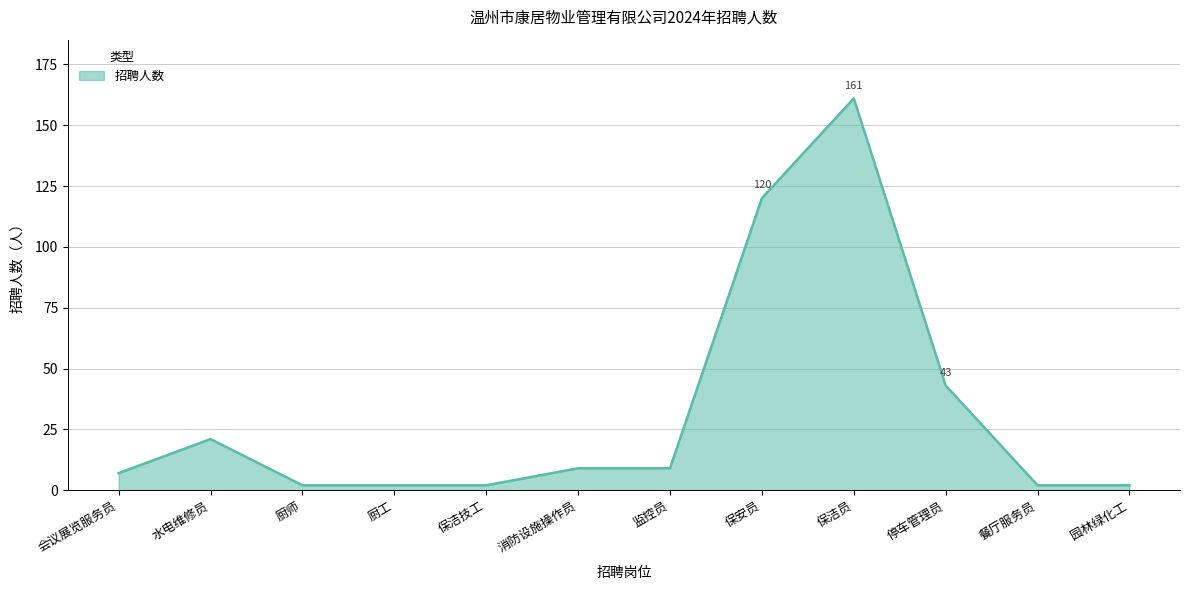

Does the chart display data point markers on the line(s)?

No